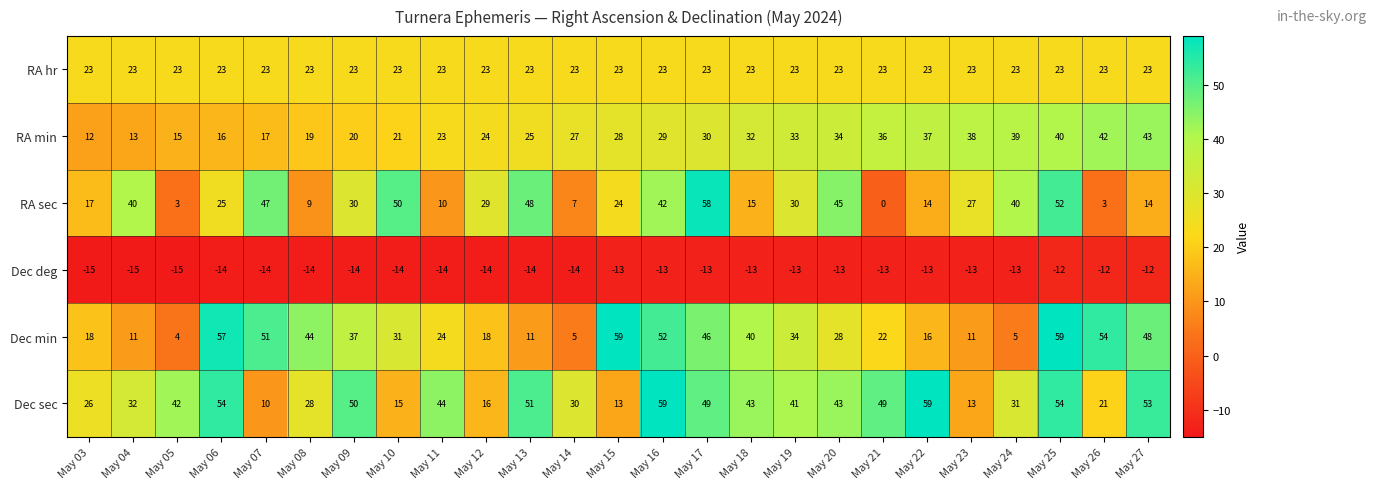

True or false: Dec deg has a value of -20 at May 20.

False